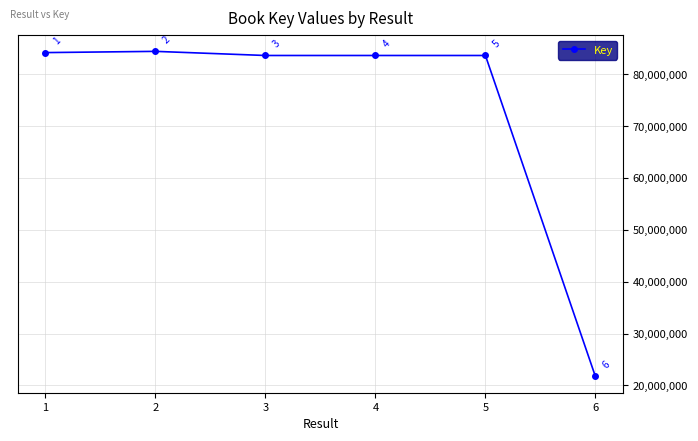

What value does the data have at 5?

83591922